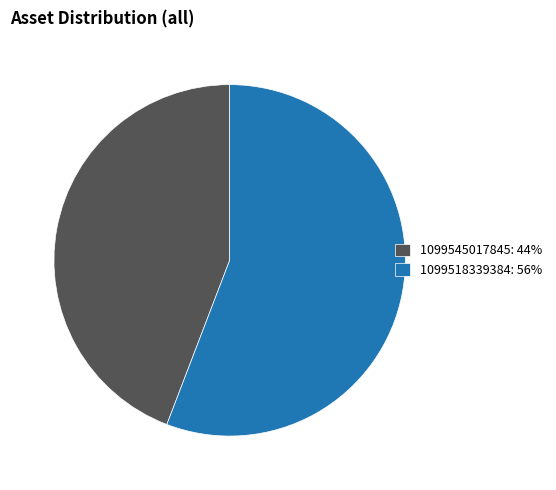

Which has a higher value, 1099545017845: 44% or 1099518339384: 56%?

1099518339384: 56%